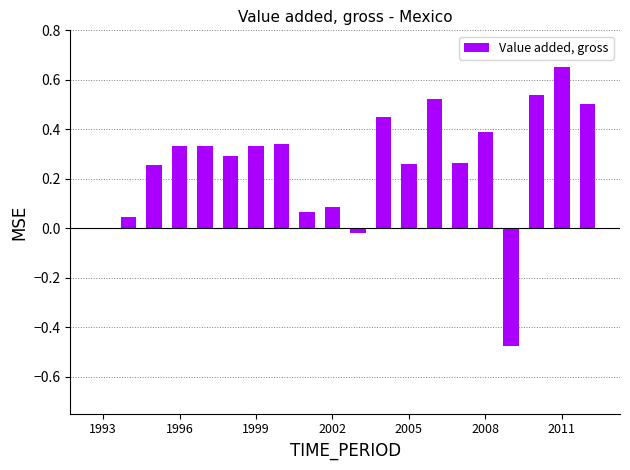

What is the sum of all values?

5.2